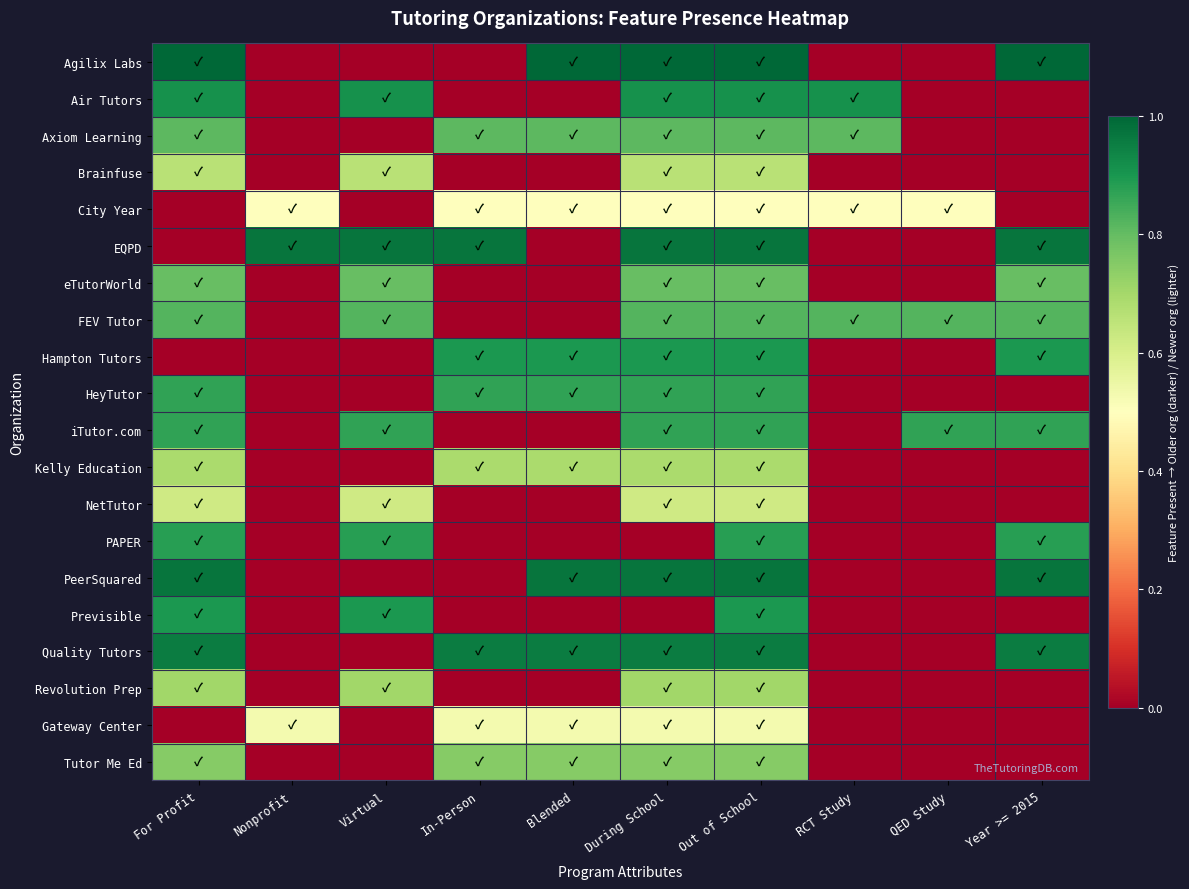

How many categories are shown in the chart?

10